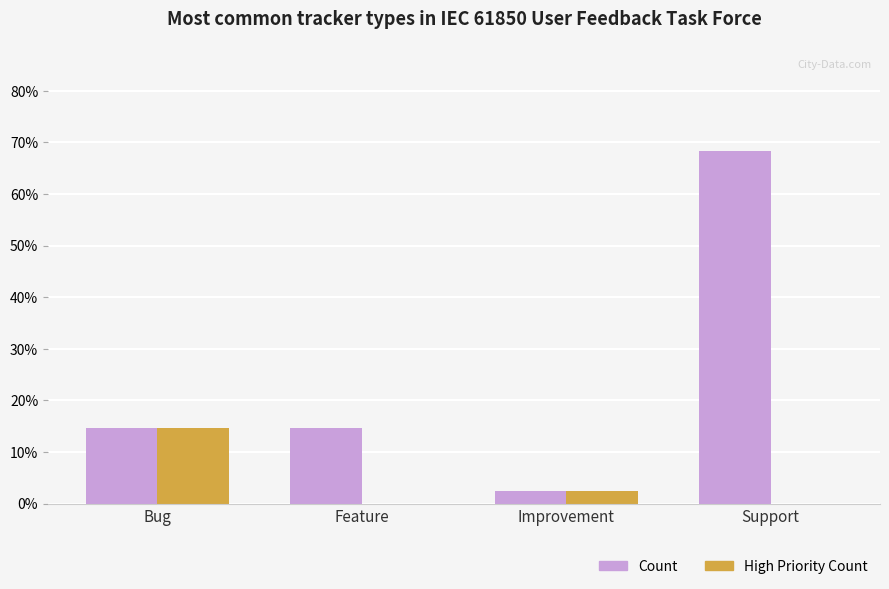

What is the highest value of the High Priority Count series?

14.6